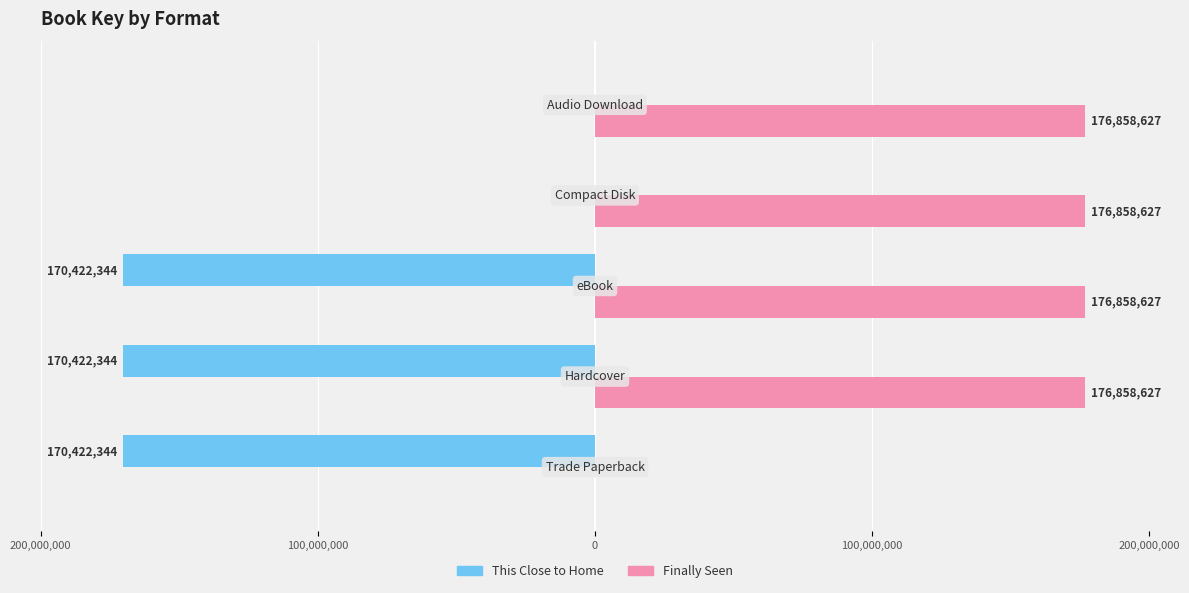

Reading right to left, what are all the values shown in this chart?

This Close to Home: 0	0	-170422344	-170422344	-170422344
Finally Seen: 176858627	176858627	176858627	176858627	0